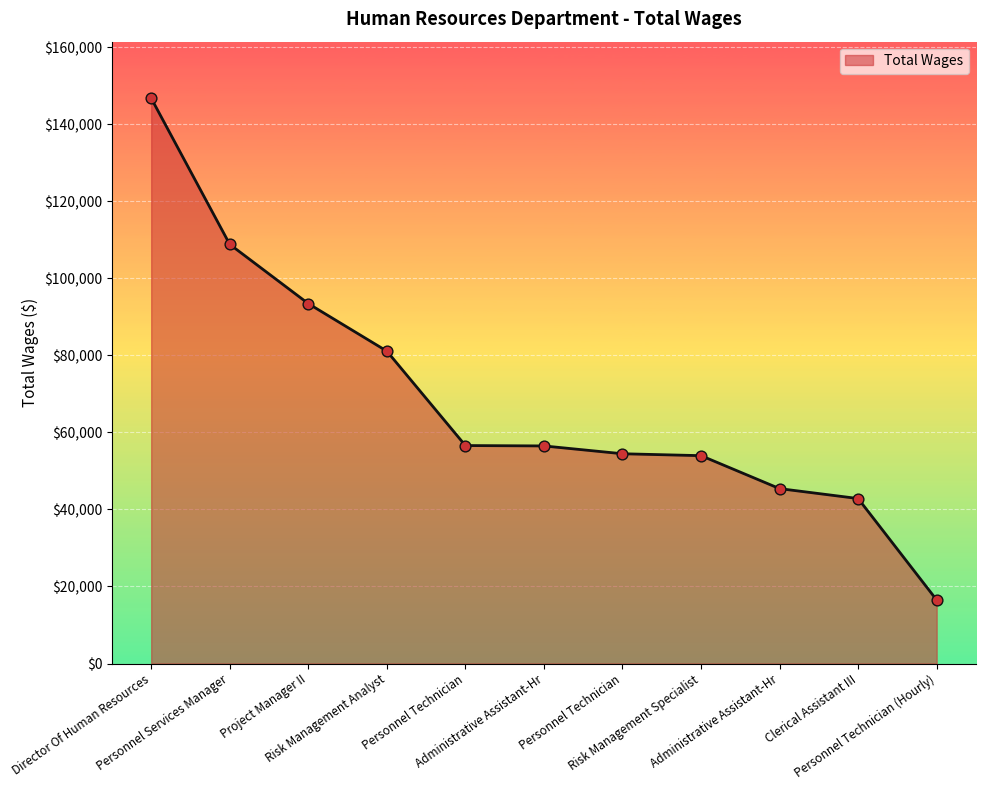

How many lines are shown in the chart?

1